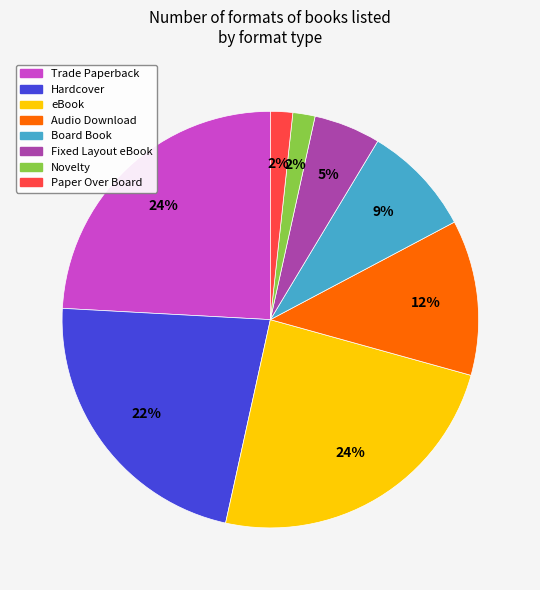

To the nearest percent, what is the combined percentage of Audio Download and Trade Paperback?

36%